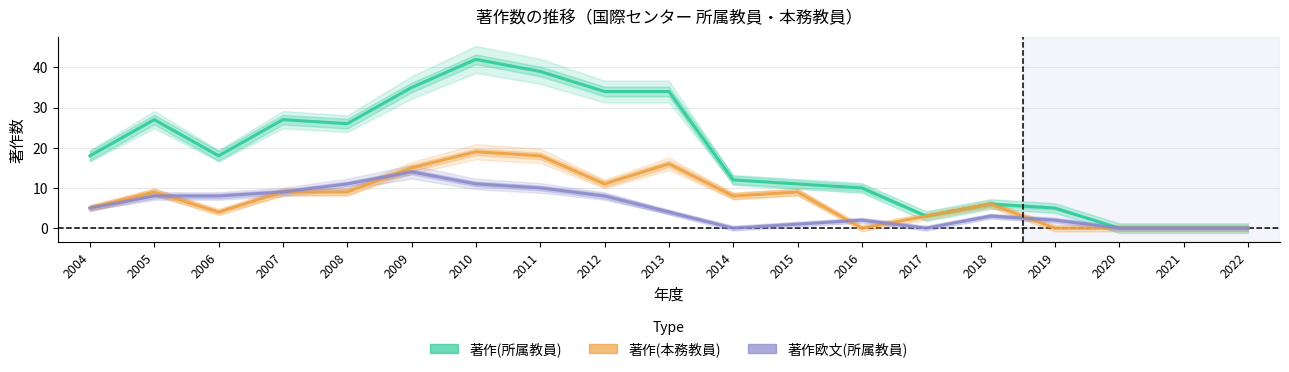

How many lines are shown in the chart?

3